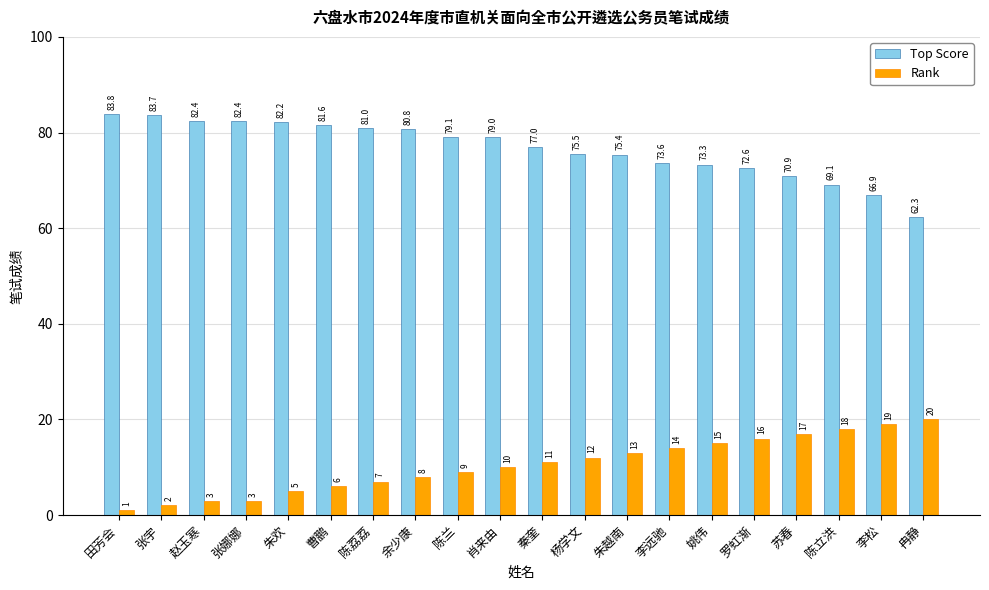

What is the spread (max minus min) of values at 李松?

47.9